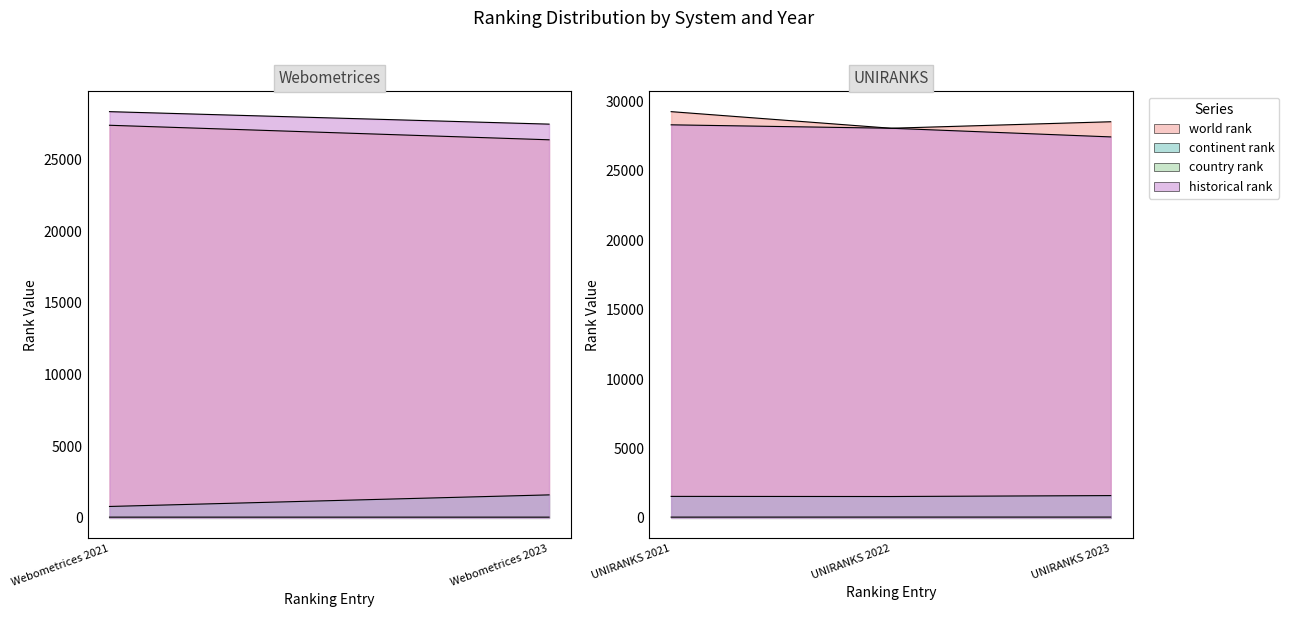

Where is the first local minimum for country rank?

Webometrices 2023